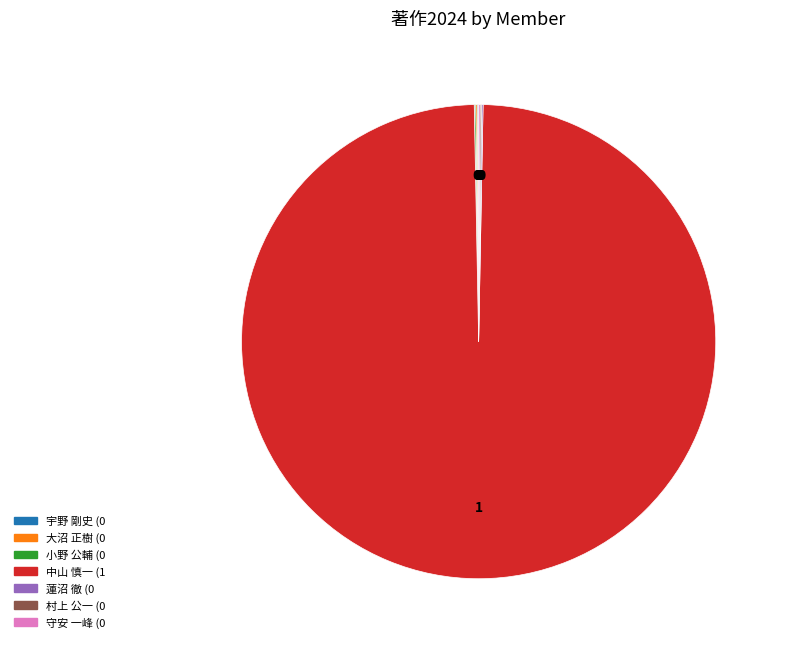

Does 中山 慎一 account for over 50% of the chart?

Yes